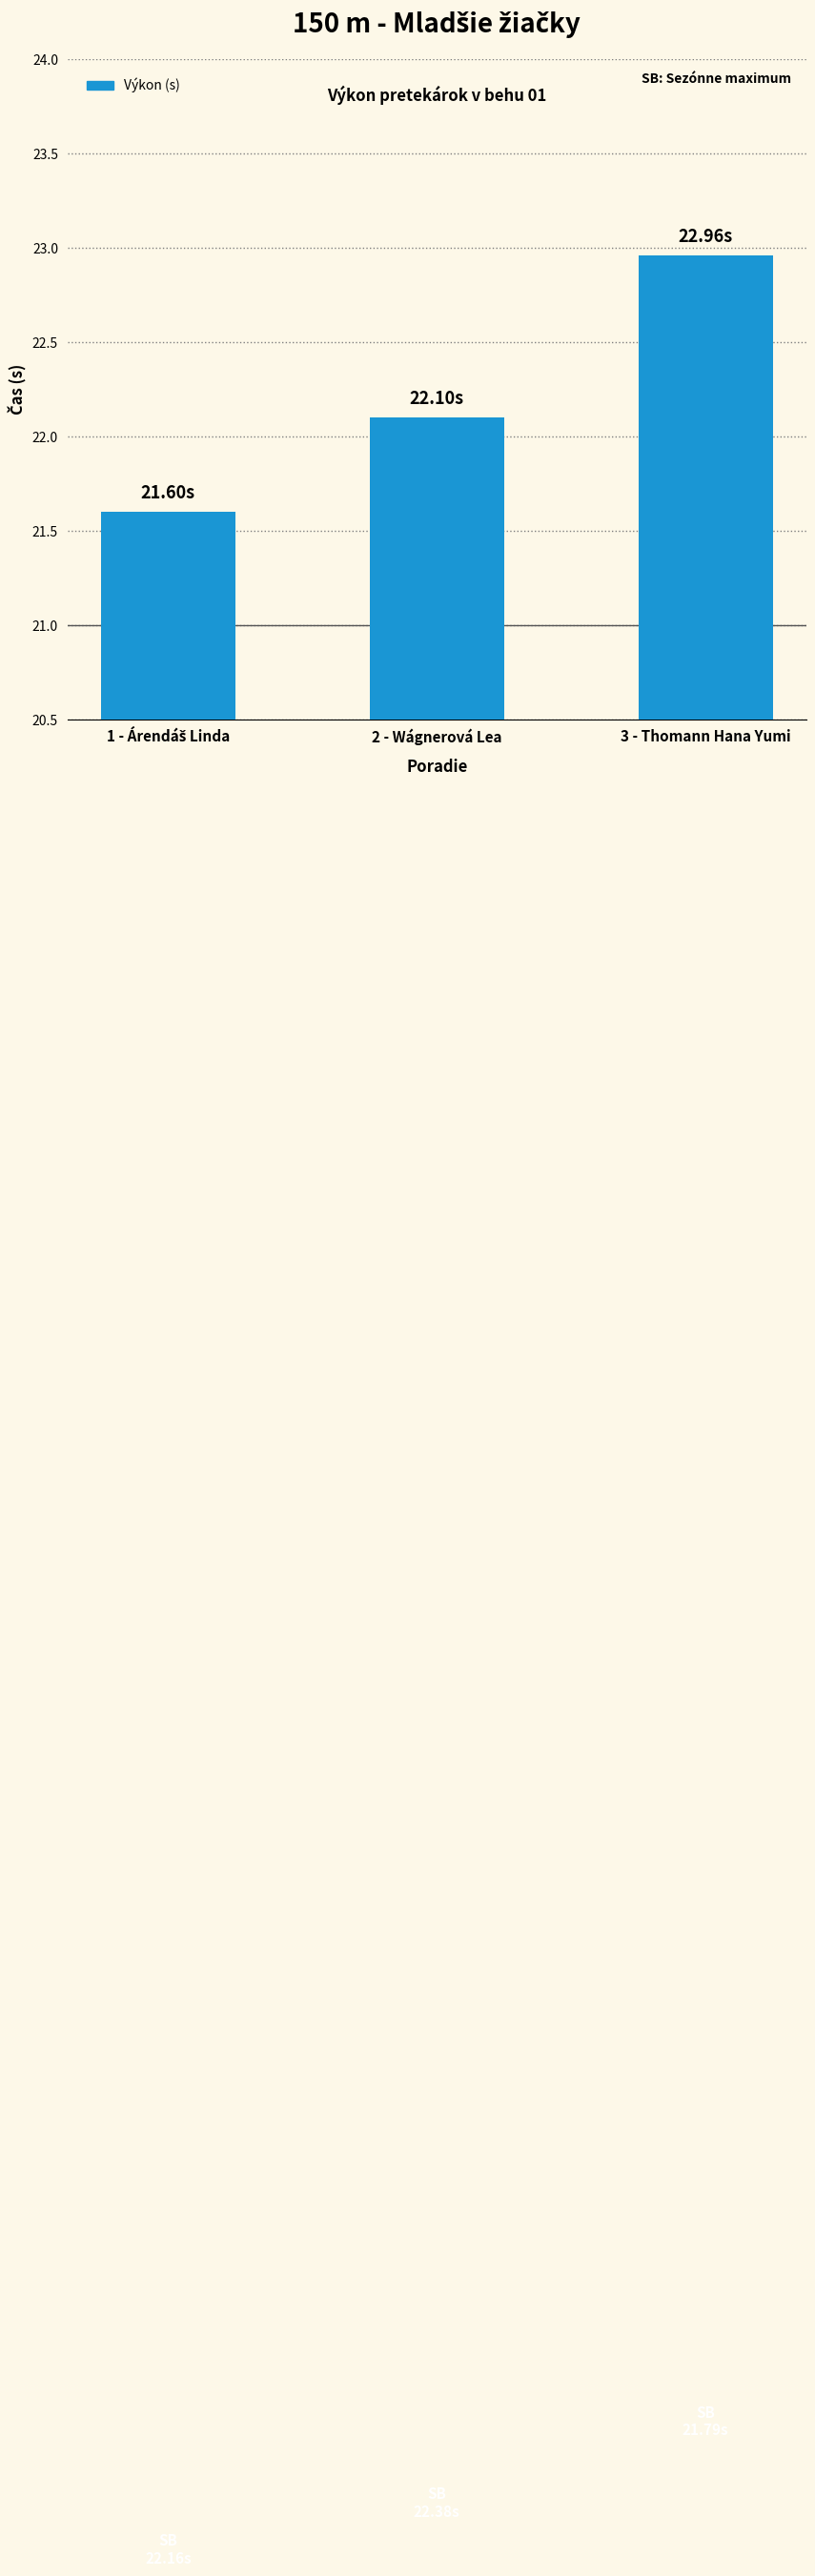

Which category has the highest value across all series?

3 - Thomann Hana Yumi